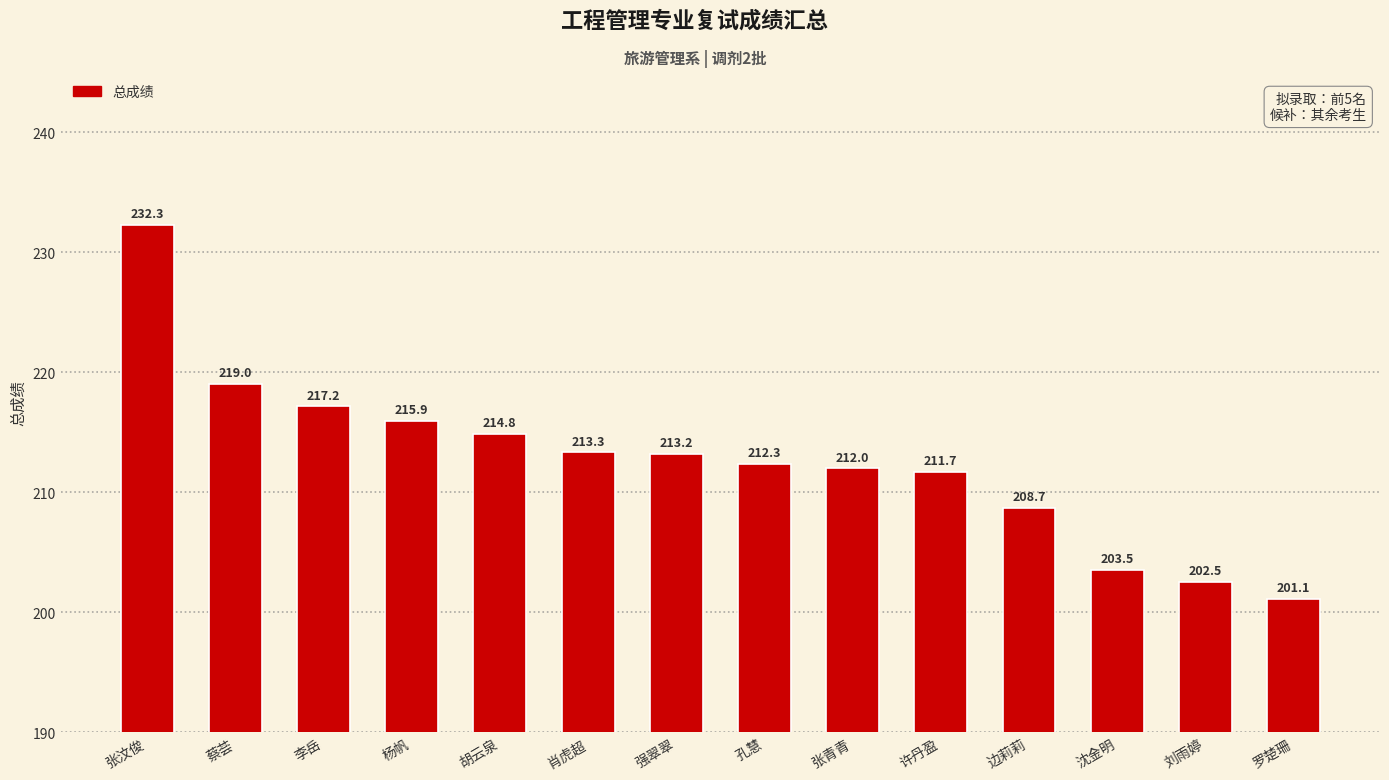

How many bars are there in total?

14